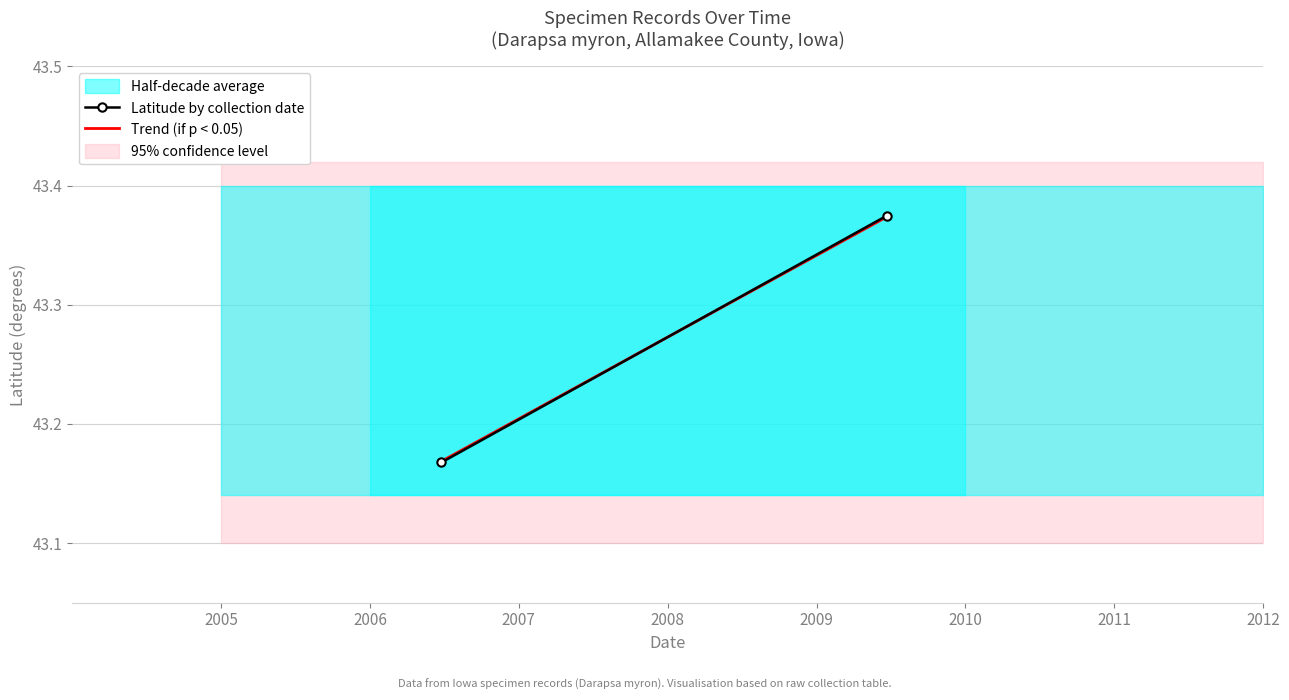

Which series has the widest spread of values?

Latitude by collection date